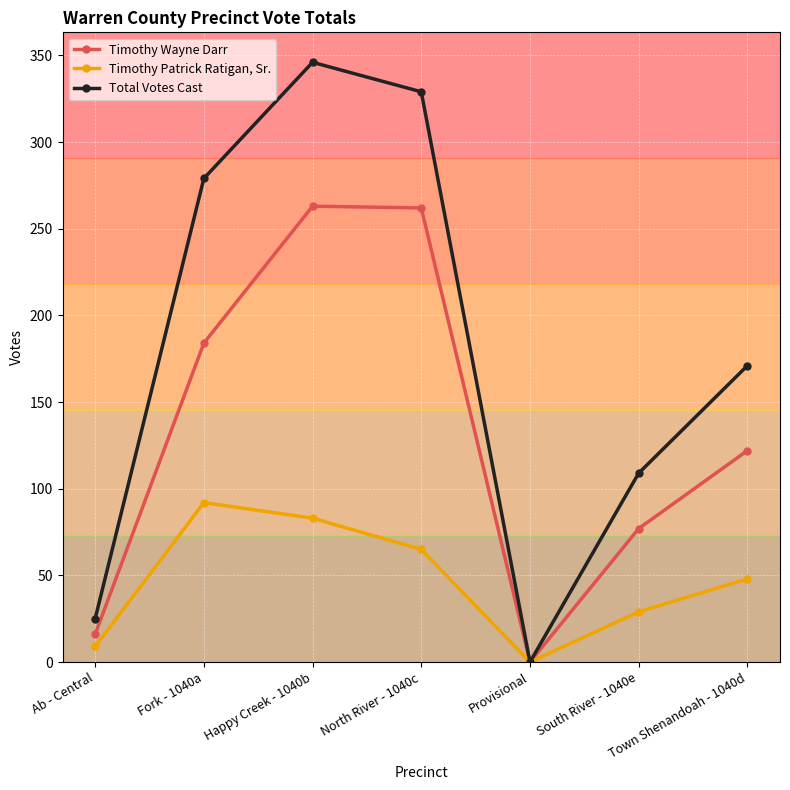

Rank the categories by Total Votes Cast value from lowest to highest.

Provisional, Ab - Central, South River - 1040e, Town Shenandoah - 1040d, Fork - 1040a, North River - 1040c, Happy Creek - 1040b